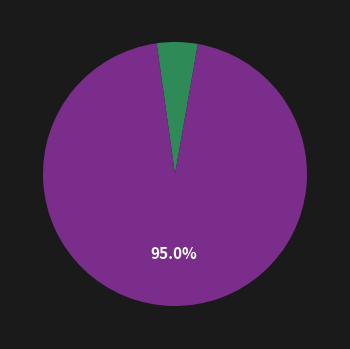

Is there a majority slice in this chart?

Yes